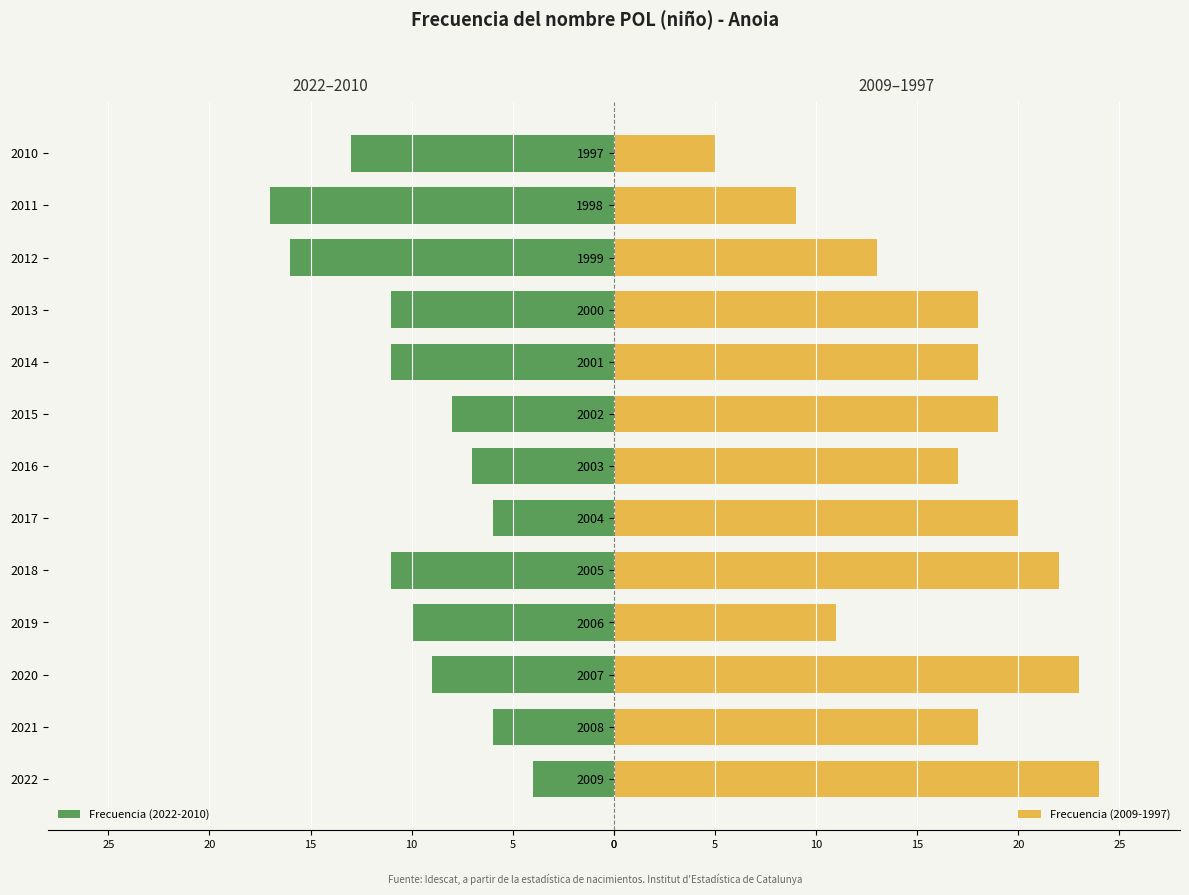

What is the difference between the maximum and minimum values in the Frecuencia (2022-2010) series?

13